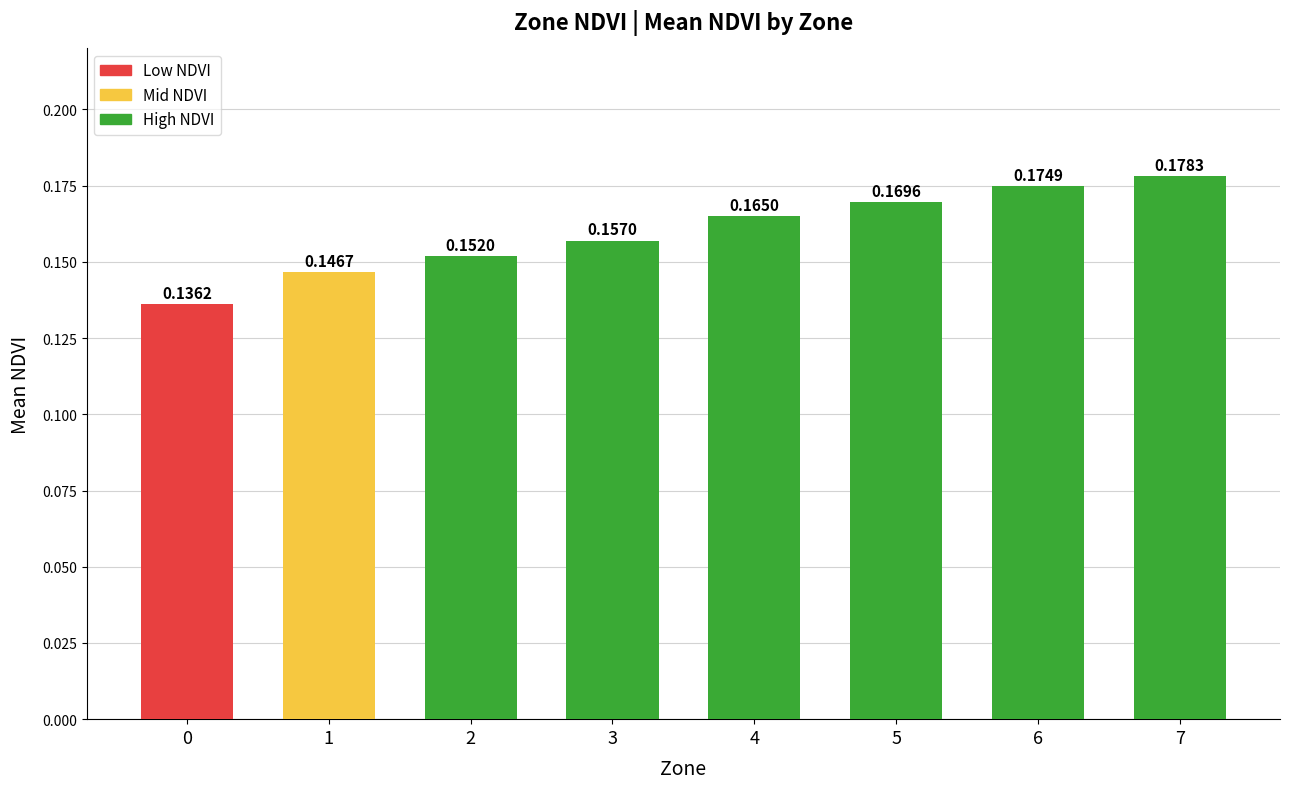

Rank the categories by value from lowest to highest.

0, 1, 2, 3, 4, 5, 6, 7